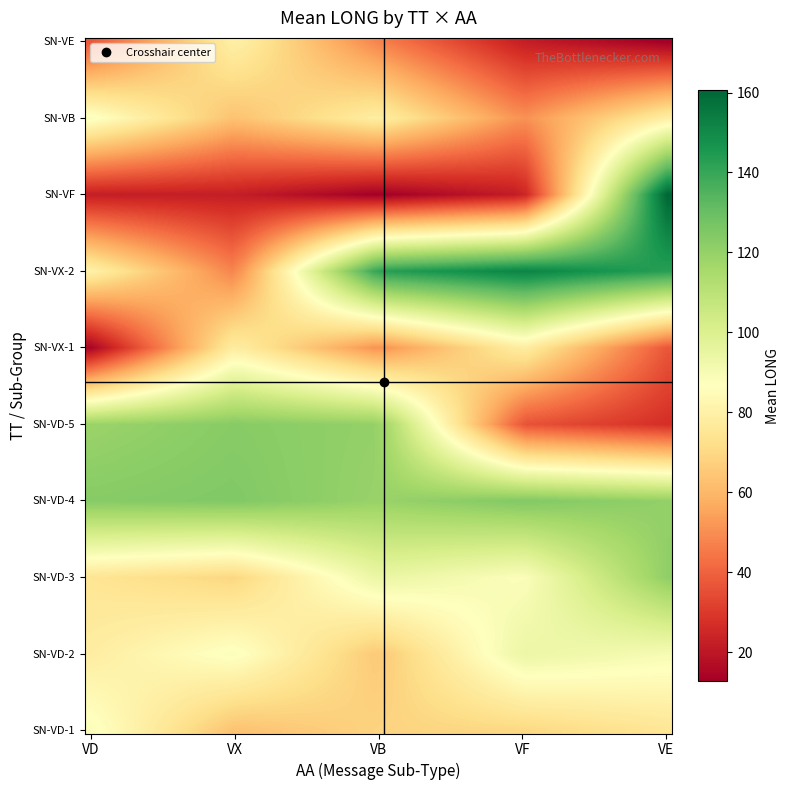

Reading right to left, what are all the values shown in this chart?

4=160.6	3=19.8	2=147.3	1=60.5	SN=88.1